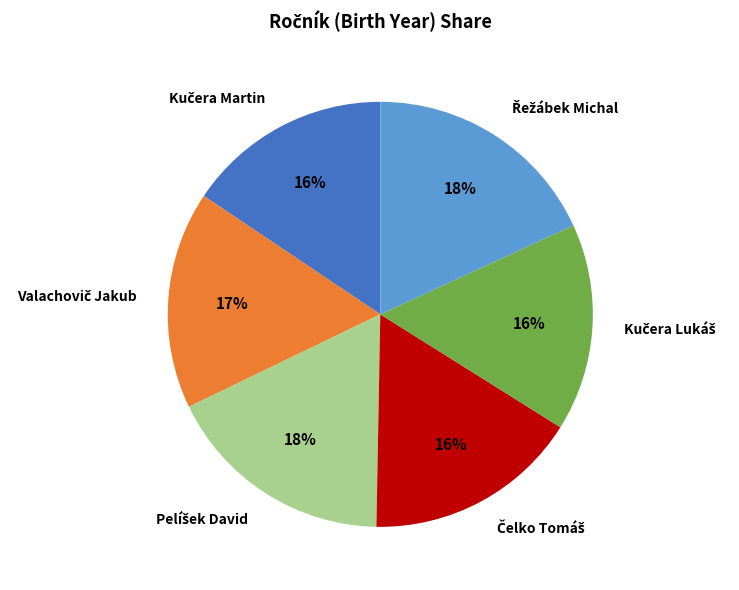

To the nearest percent, what is the average slice percentage?

17%